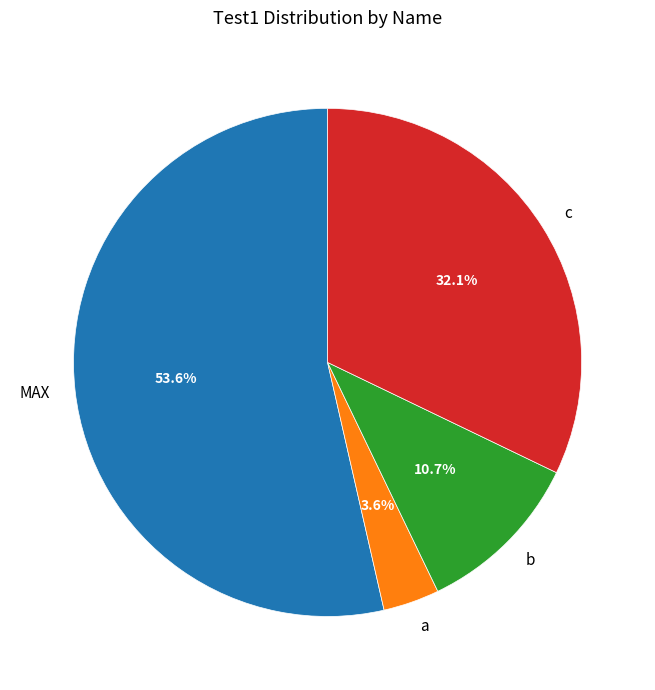

How many slices are in this pie chart?

4